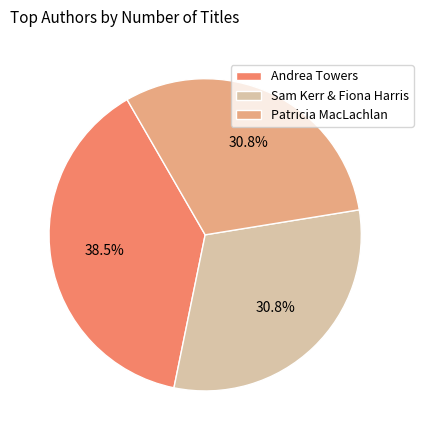

What portion of the pie excludes Andrea Towers?

61.5%